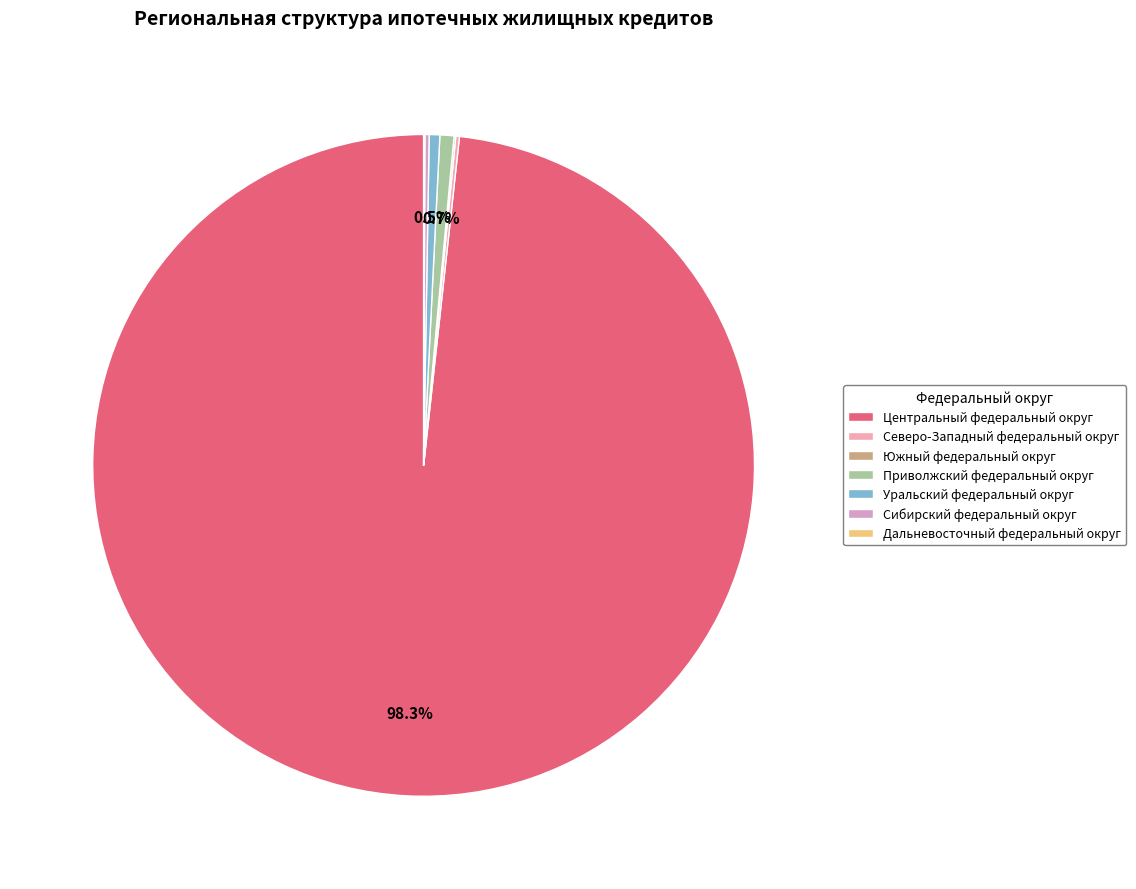

Which category accounts for the majority?

Центральный федеральный округ